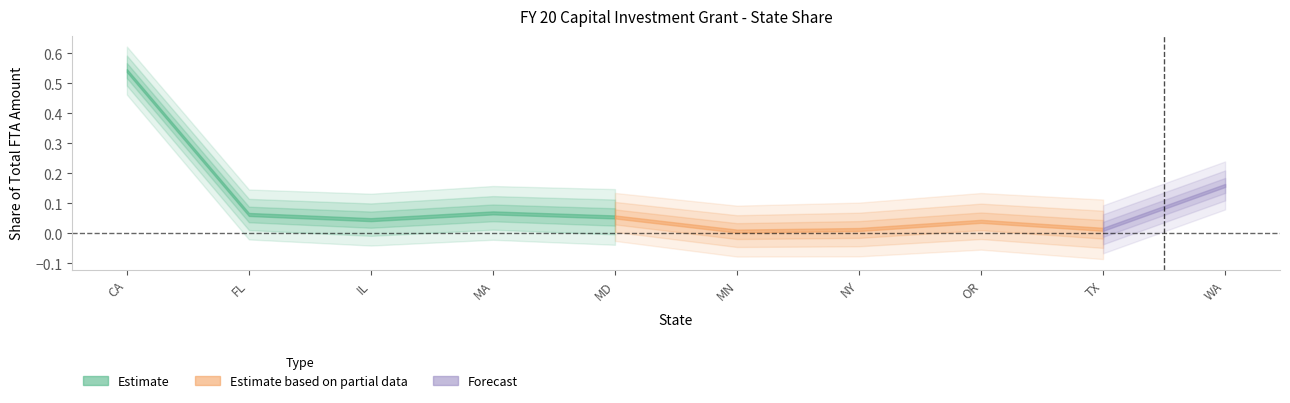

Between TX and MD, which is larger?

MD